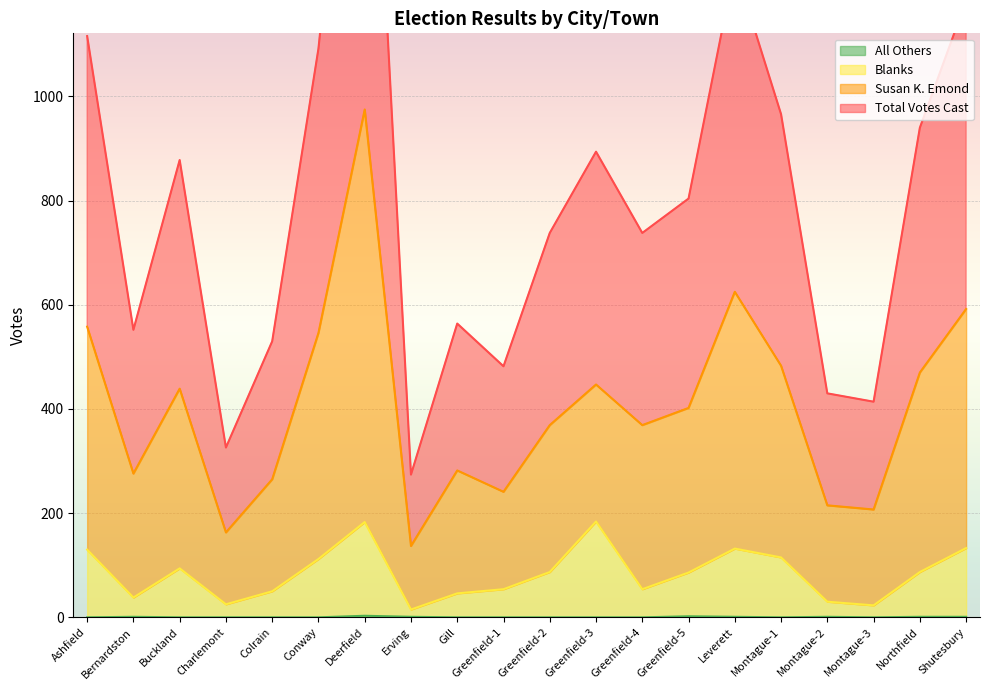

List the series in order of their peak value, highest first.

Total Votes Cast, Susan K. Emond, Blanks, All Others